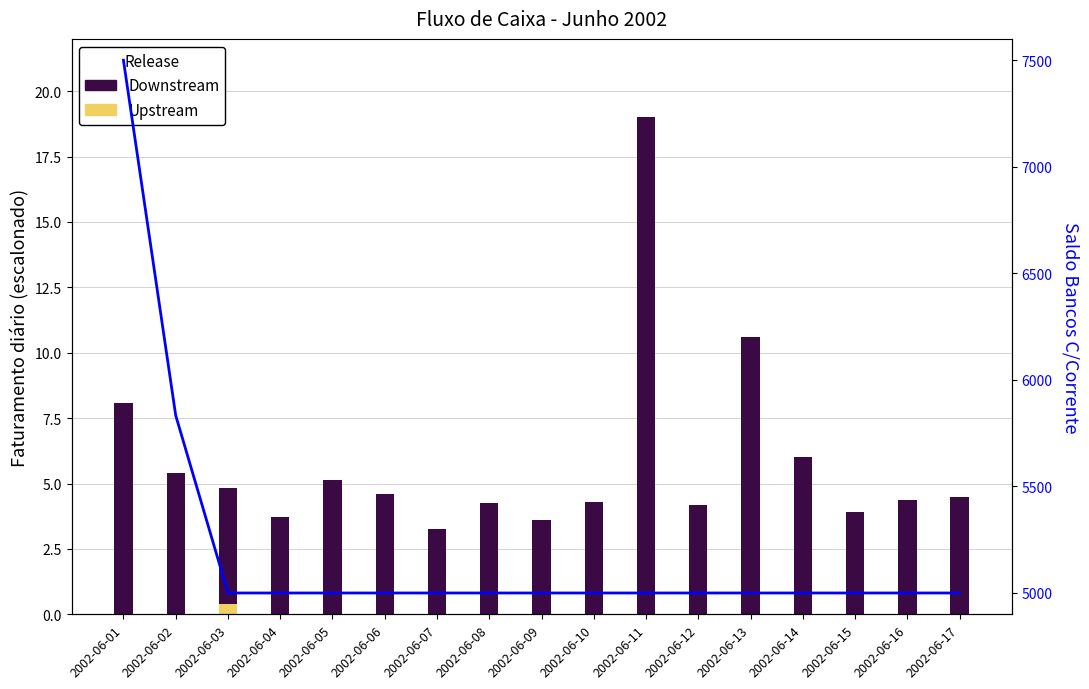

Which series changed the most between 2002-06-01 and 2002-06-08?

Saldo Bancos (flow)